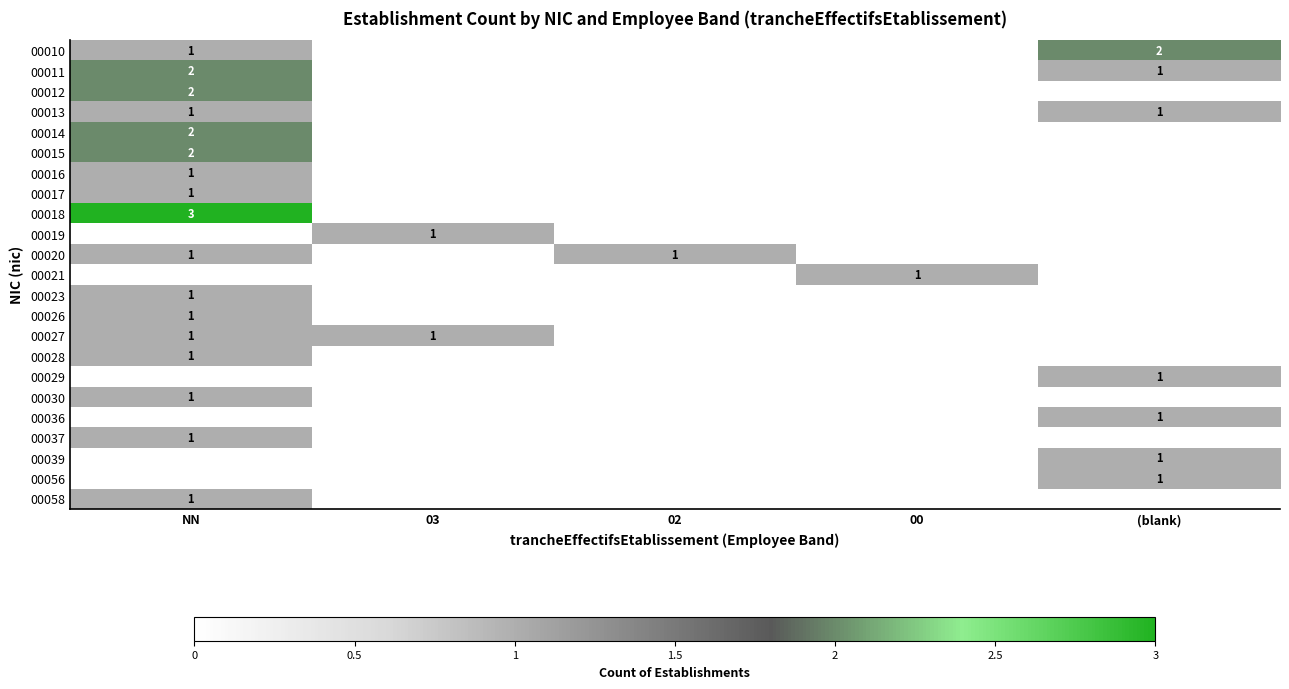

True or false: 00023 has a value of 0 at NN.

False